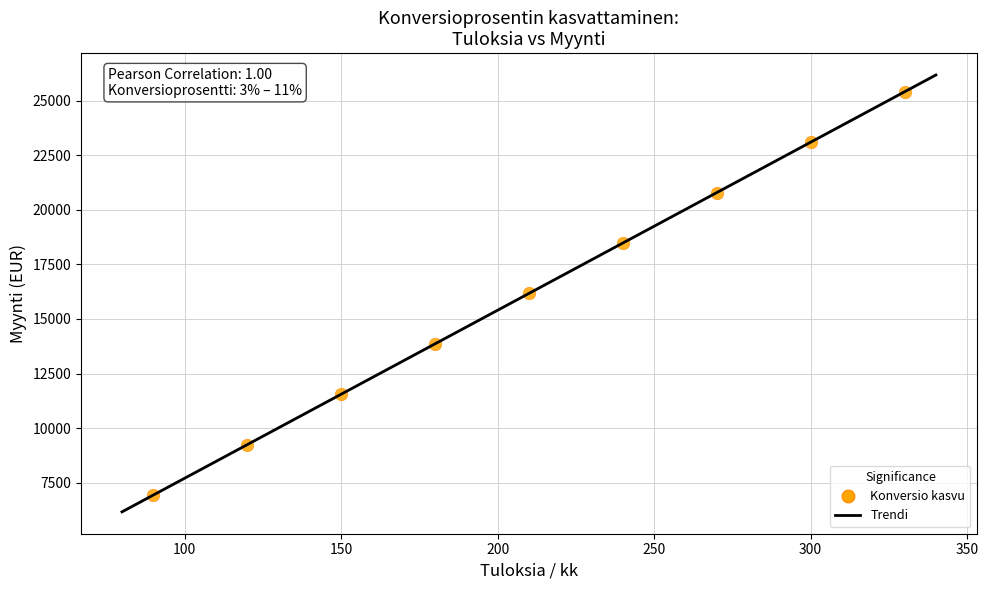

What is the average X value?

210.0